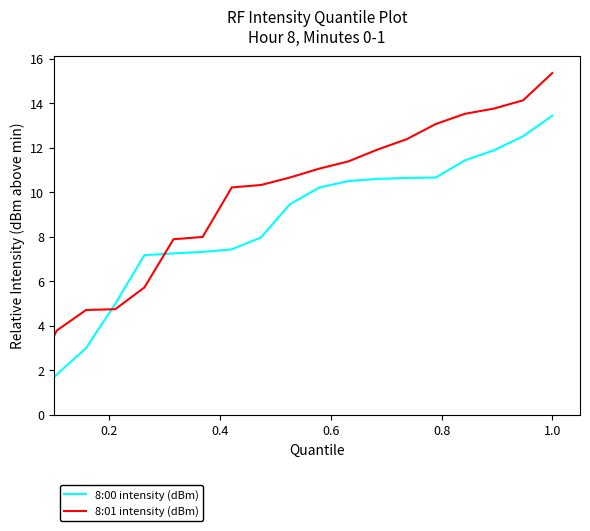

What is the maximum value for 8:01 intensity (dBm)?

15.3